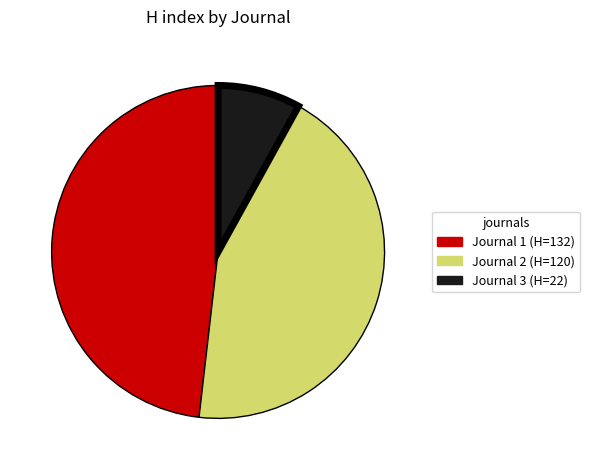

Is there a majority slice in this chart?

No